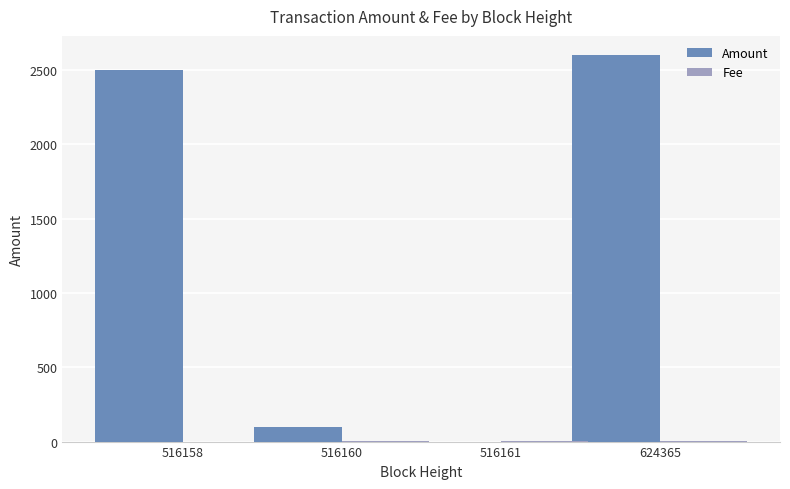

The Amount series shows 652.7 at 516158. True or false?

False